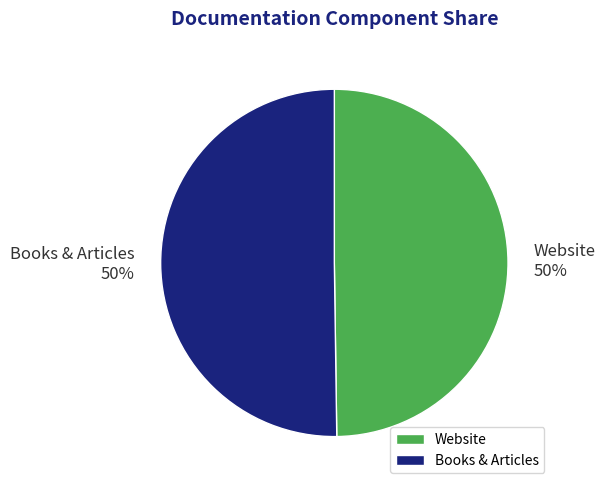

To the nearest percent, what is the average slice percentage?

50%